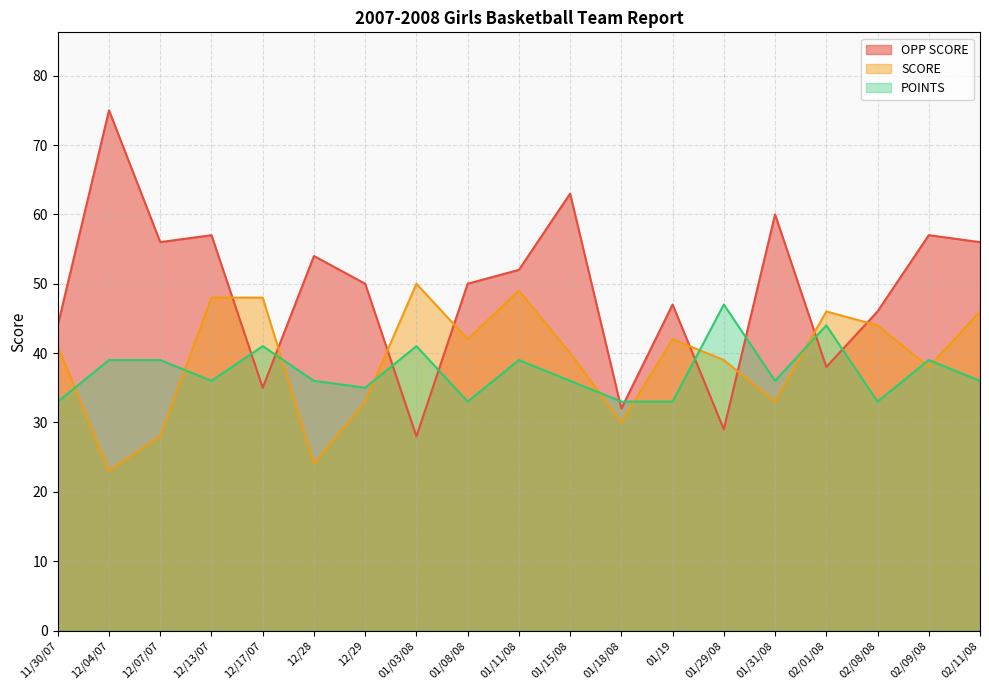

Which series has the largest range (max minus min)?

OPP SCORE